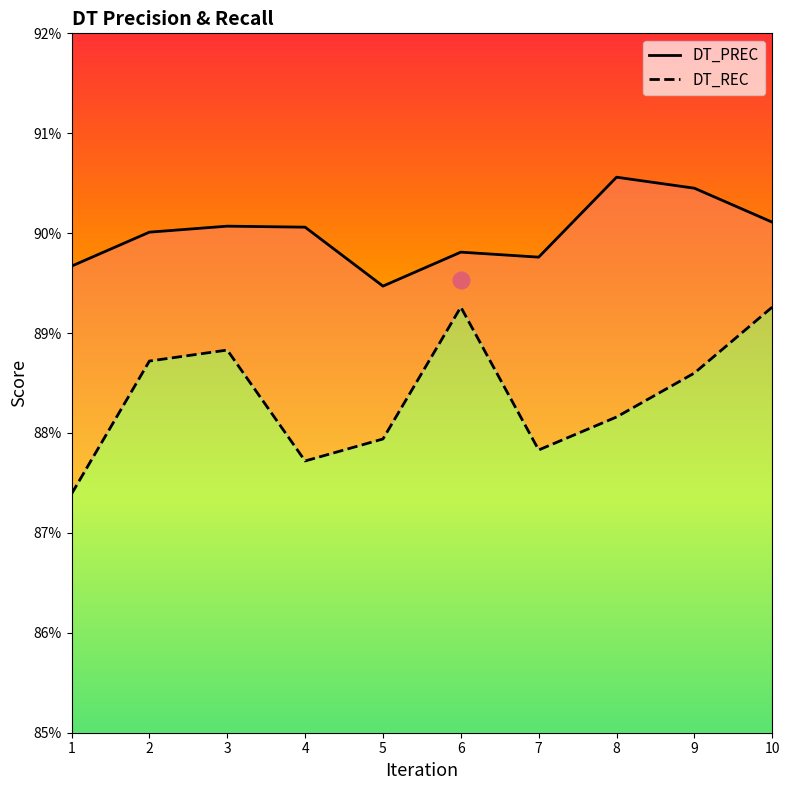

At which category does DT_PREC reach its first local peak?

3